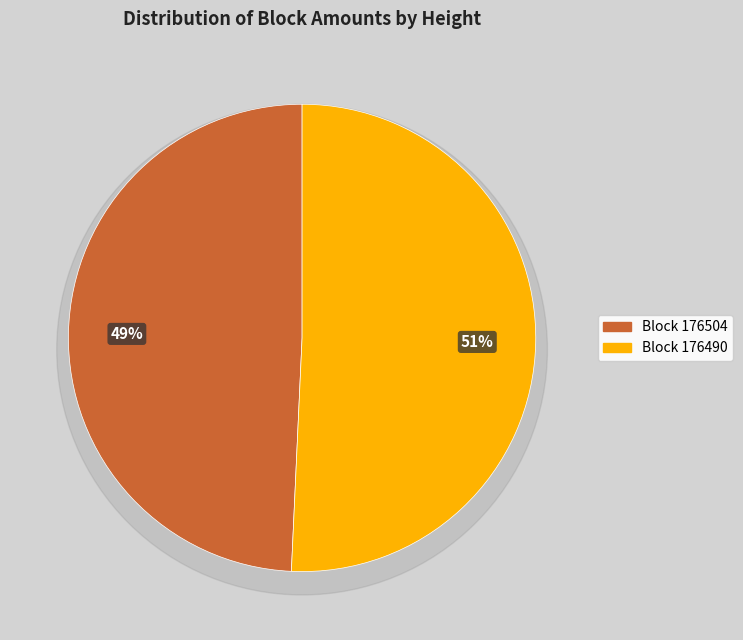

What percentage do 176490 and 176504 together represent?

100.0%